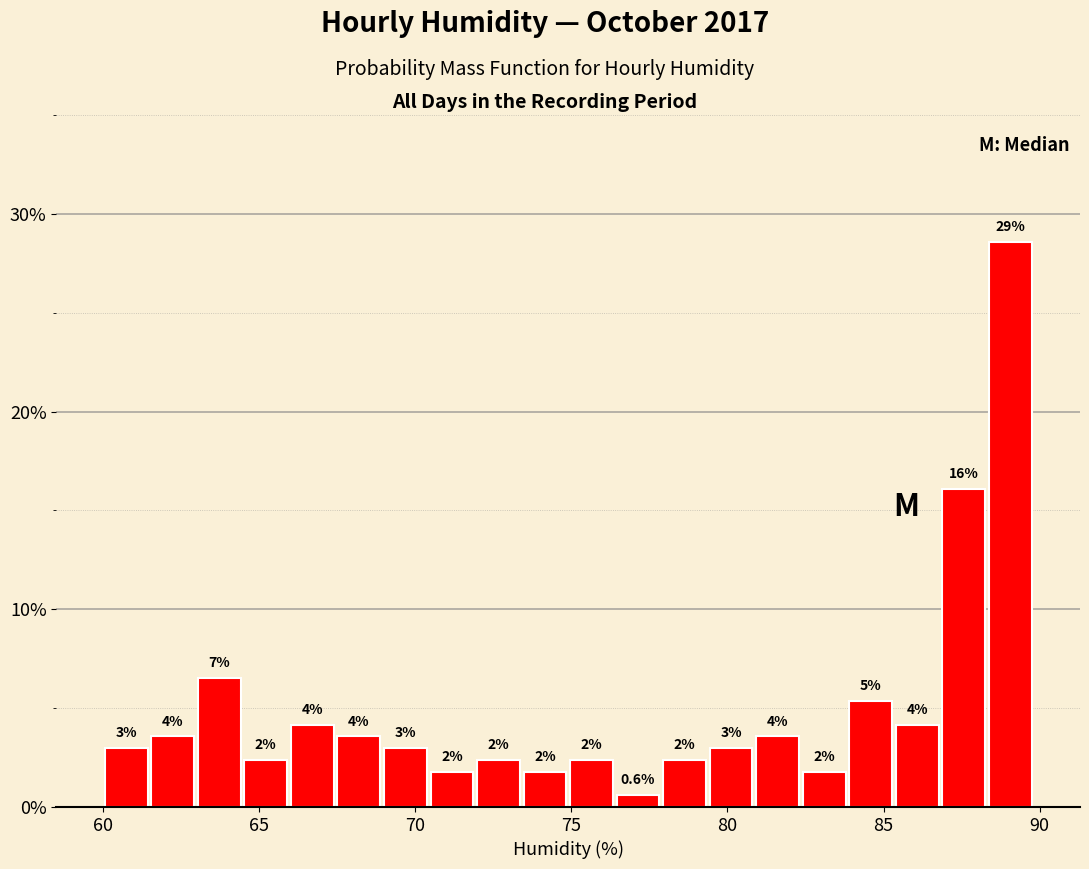

Read against the x-axis, roughly where is the centre of the tallest bar?

89.0